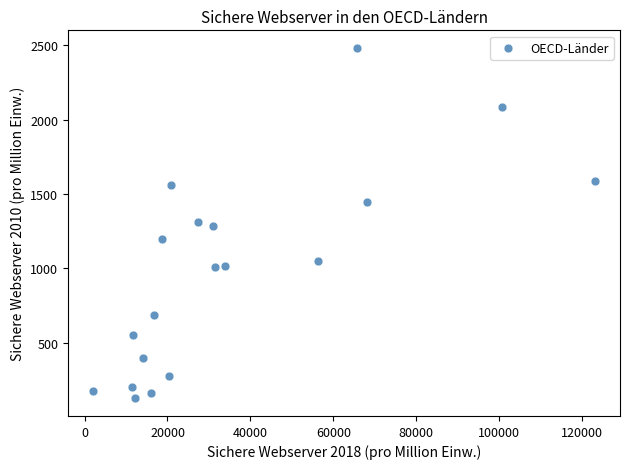

What is the range of Y values (max minus min)?

2354.6